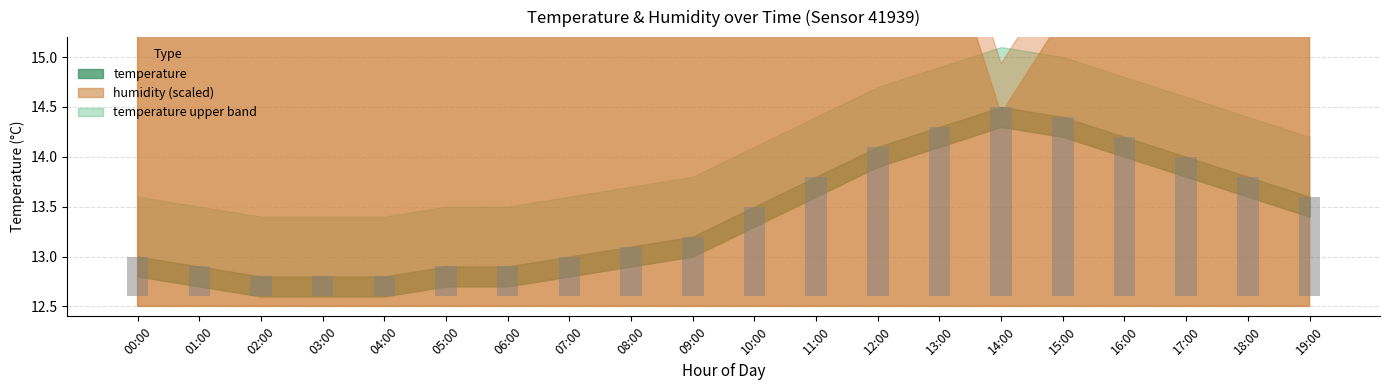

Between 17:00 and 16:00, which is larger?

16:00